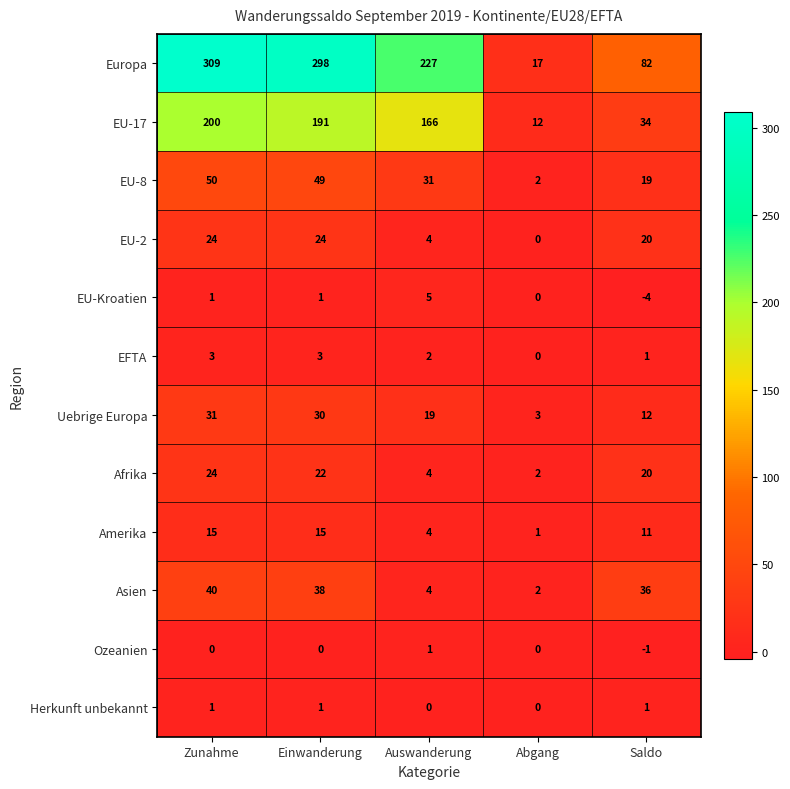

What is the average value of the Asien series?

24